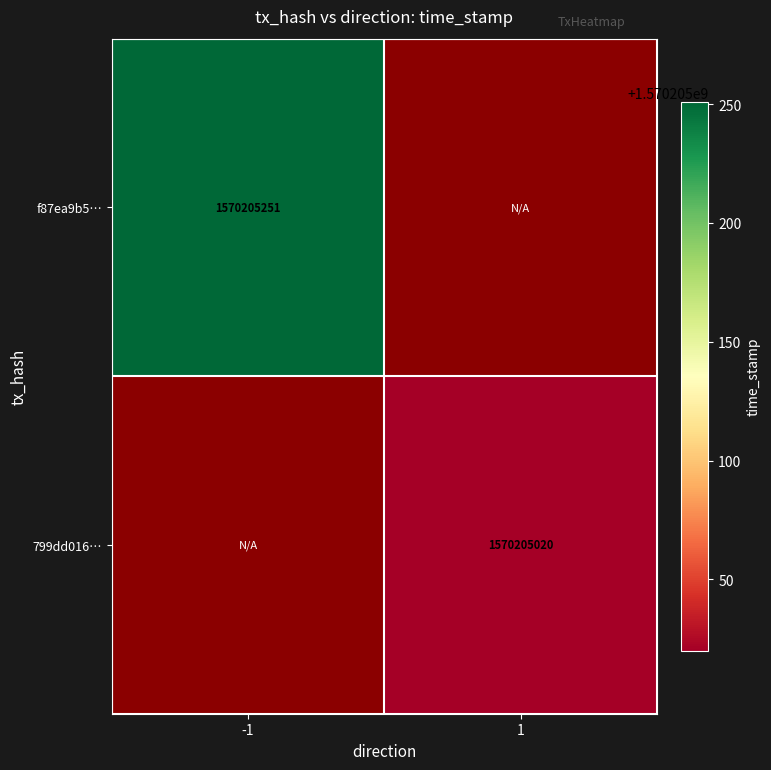

What is the difference between the f87ea9b504267b7a2195ef9757969a1130a65ac values at -1 and 1?

1570205251